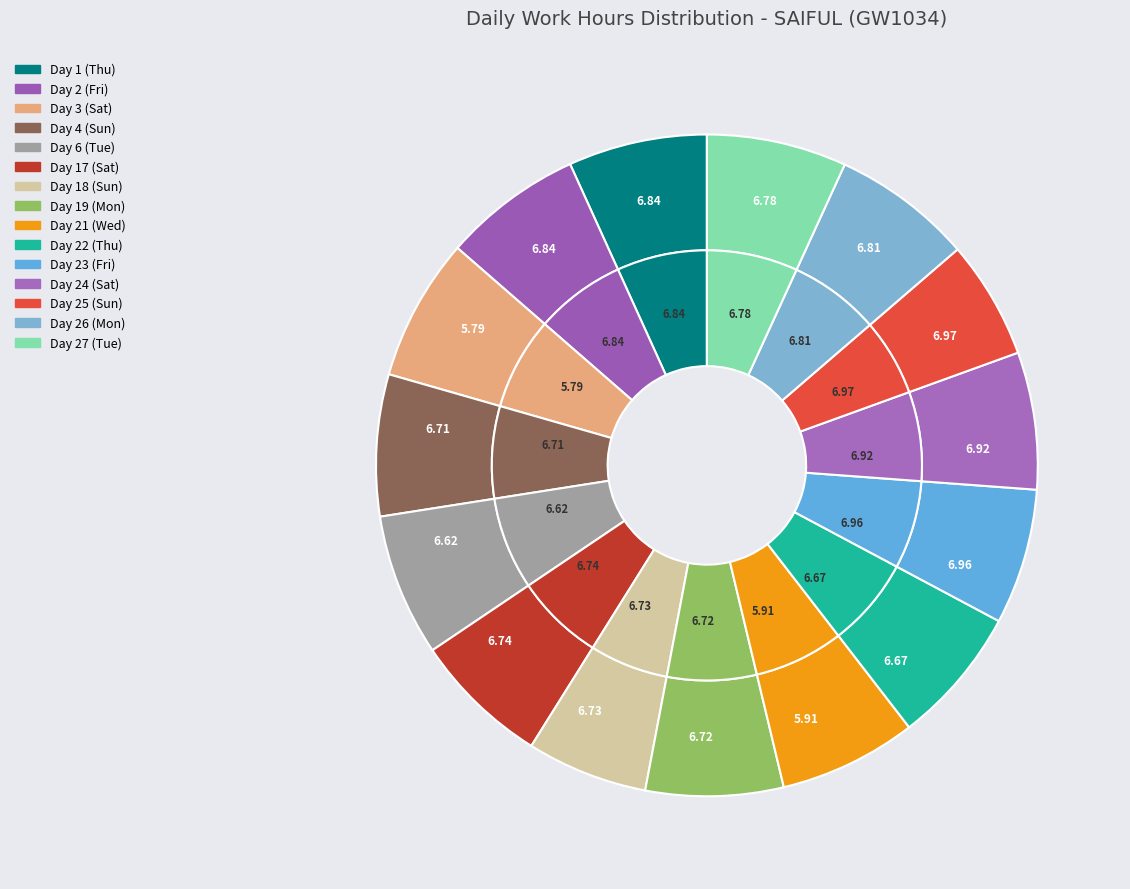

The Day 17 (Sat) slice represents 22% of the pie. True or false?

False